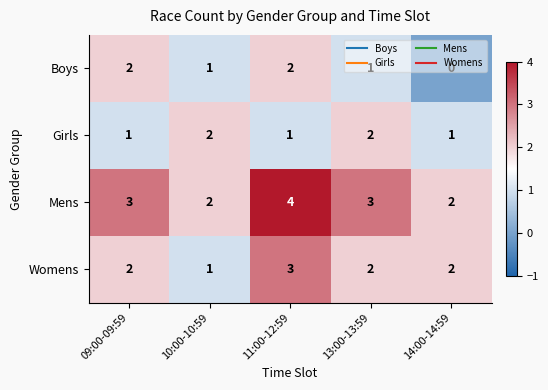

Which label corresponds to the smallest value in the chart?

14:00-14:59